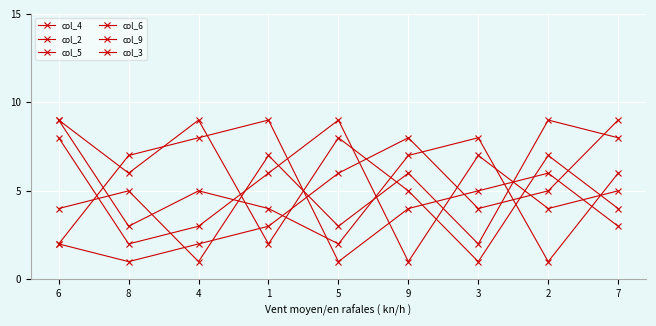

Count the number of data series in this chart.

6